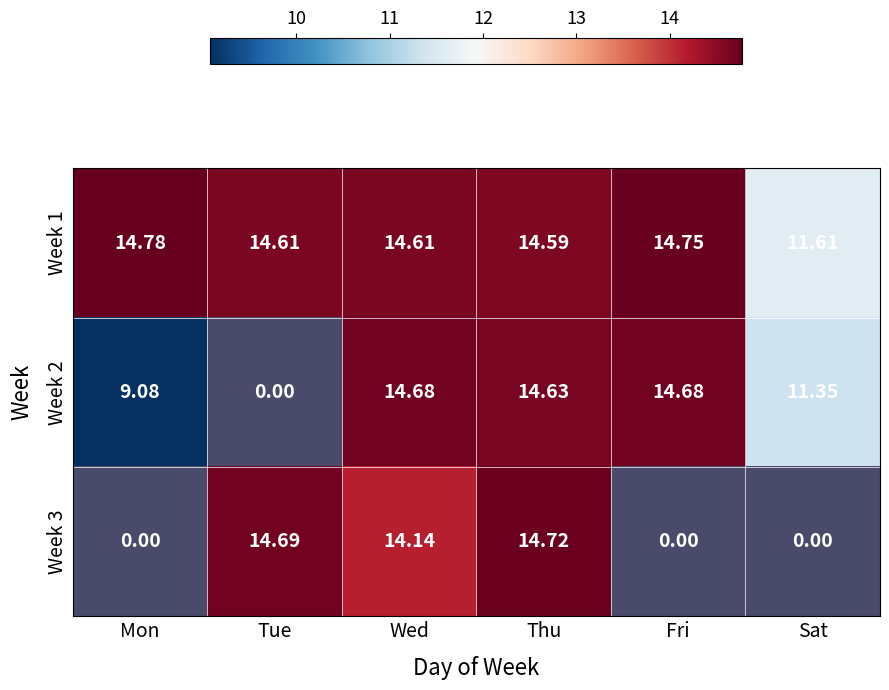

At Thu, list the series in order from largest to smallest.

Week 3, Week 2, Week 1